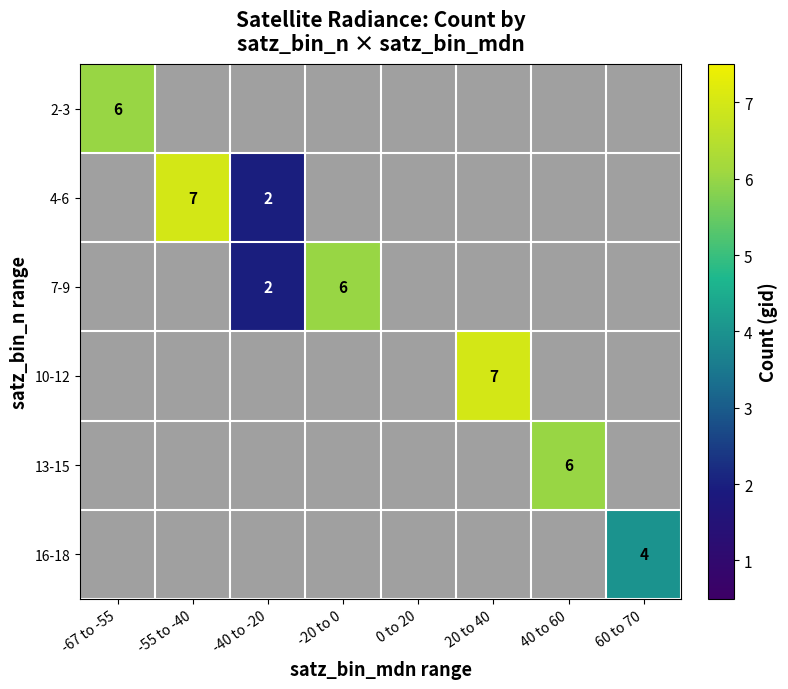

True or false: 4-6 has a value of 4 at -40 to -20.

False